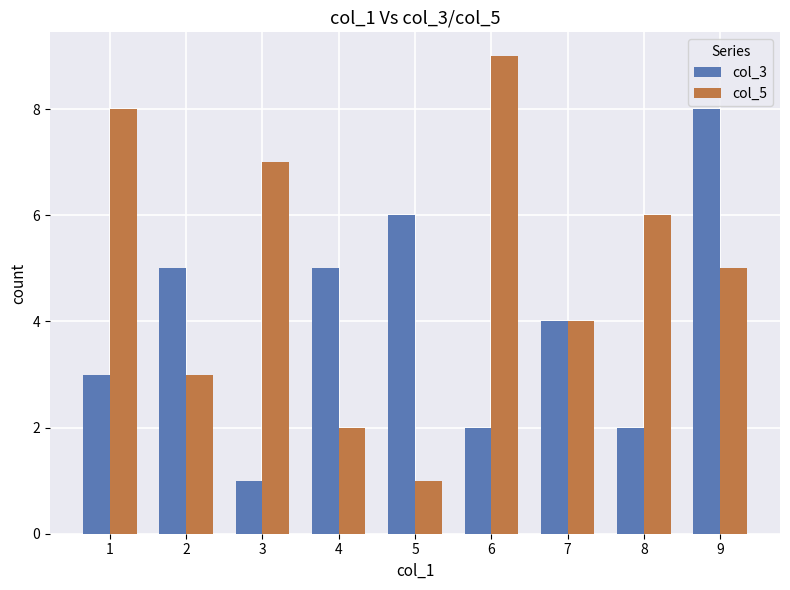

Count the number of data series in this chart.

2